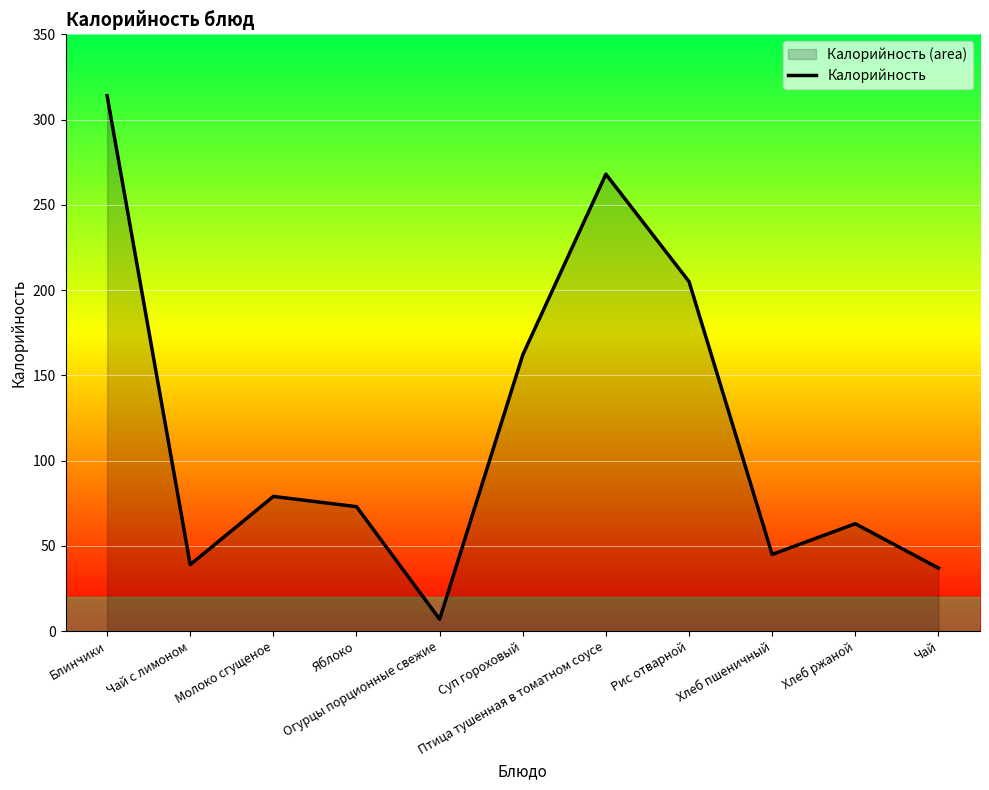

Reading left to right, list all the values displayed in this chart.

Блинчики=314	Чай с лимоном=39	Молоко сгущеное=79	Яблоко=73	Огурцы порционные свежие=7	Суп гороховый=162	Птица тушенная в томатном соусе=268	Рис отварной=205	Хлеб пшеничный=45	Хлеб ржаной=63	Чай=37